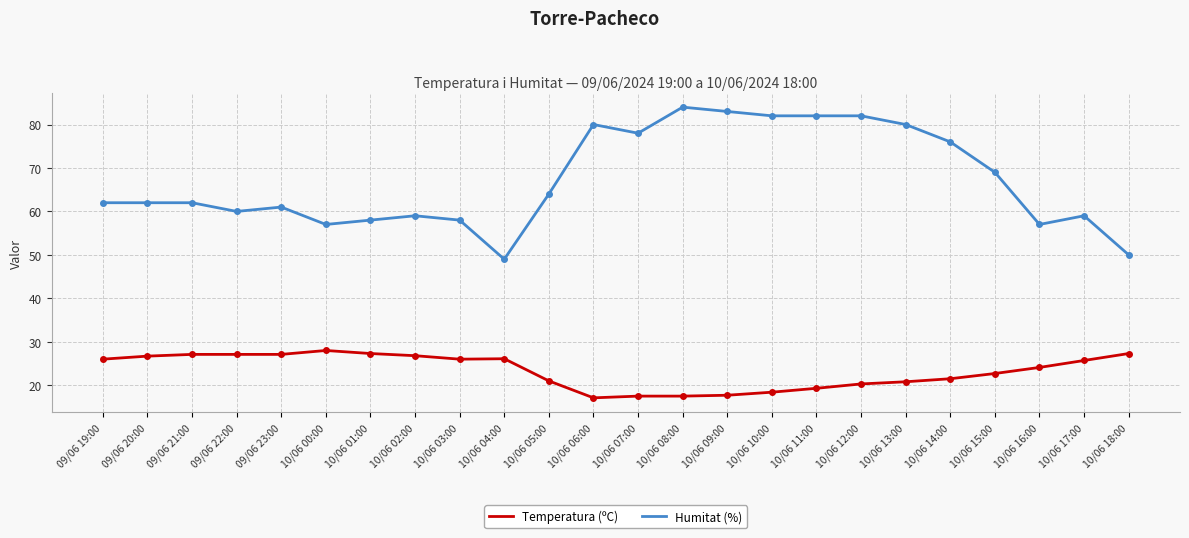

At which label does Humitat (%) reach its minimum?

10/06 04:00